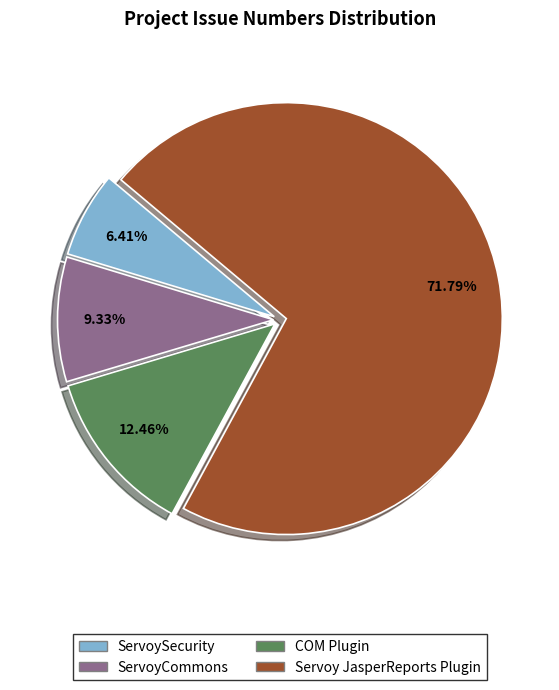

To the nearest percent, what is the average slice percentage?

25%